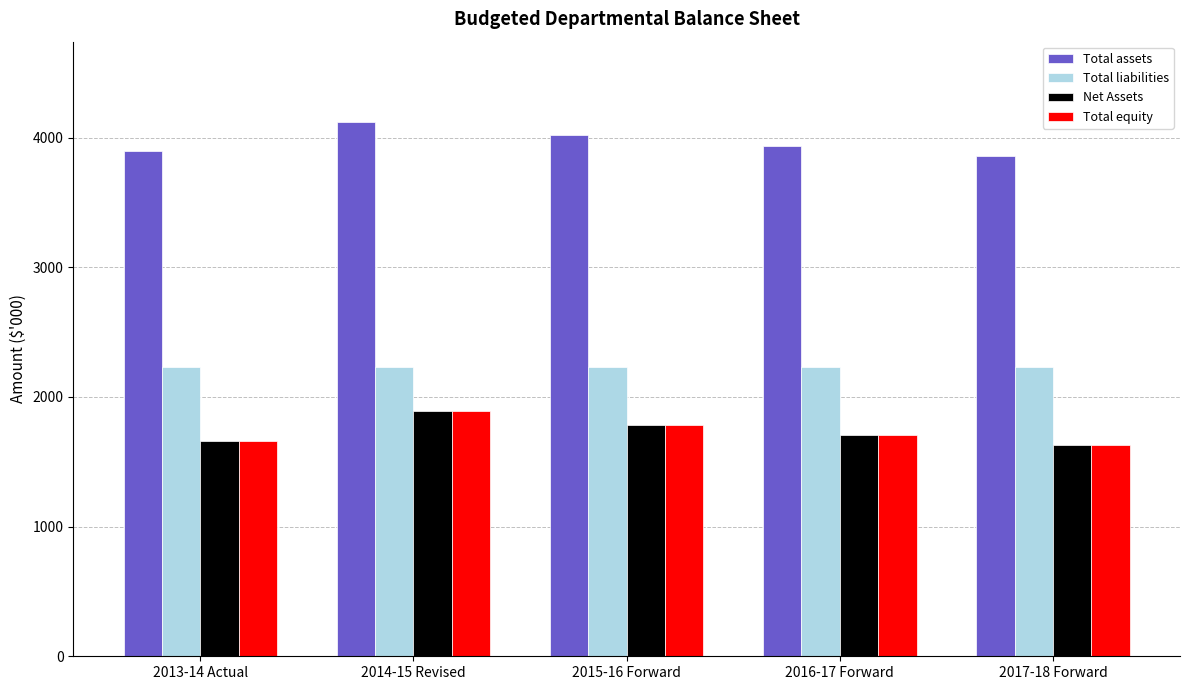

Are the bars grouped side by side (vs. stacked)?

Yes